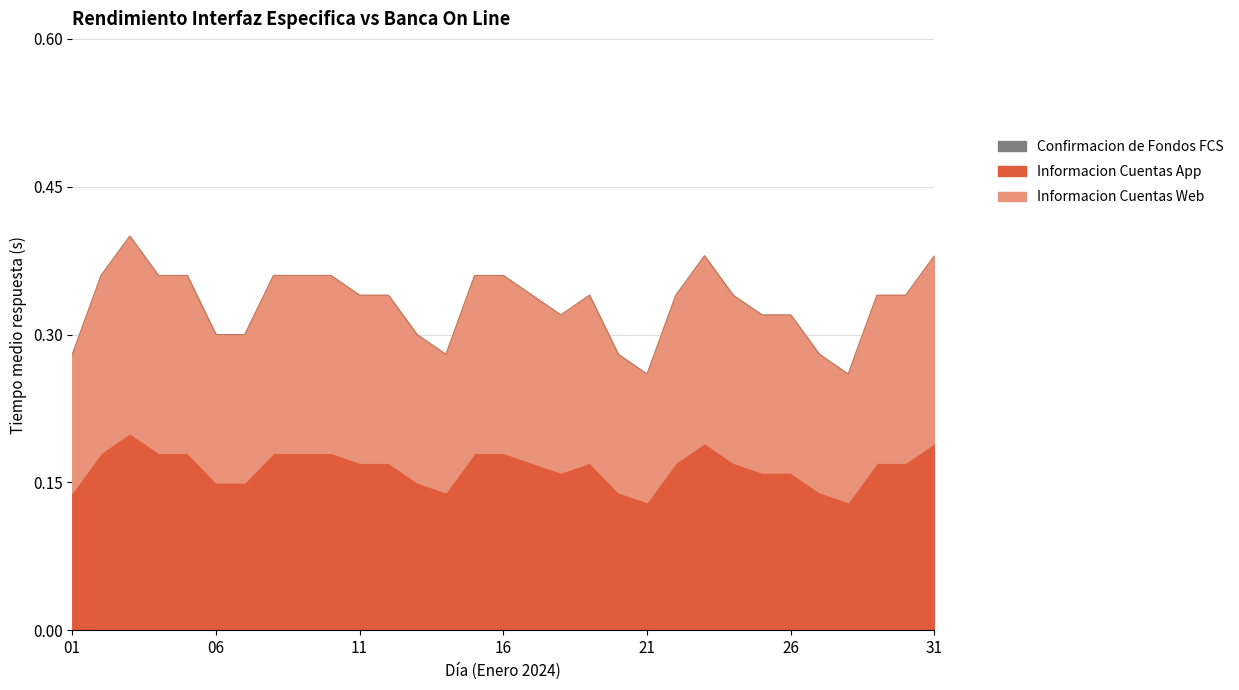

At how many categories does at least one series exceed 0?

31